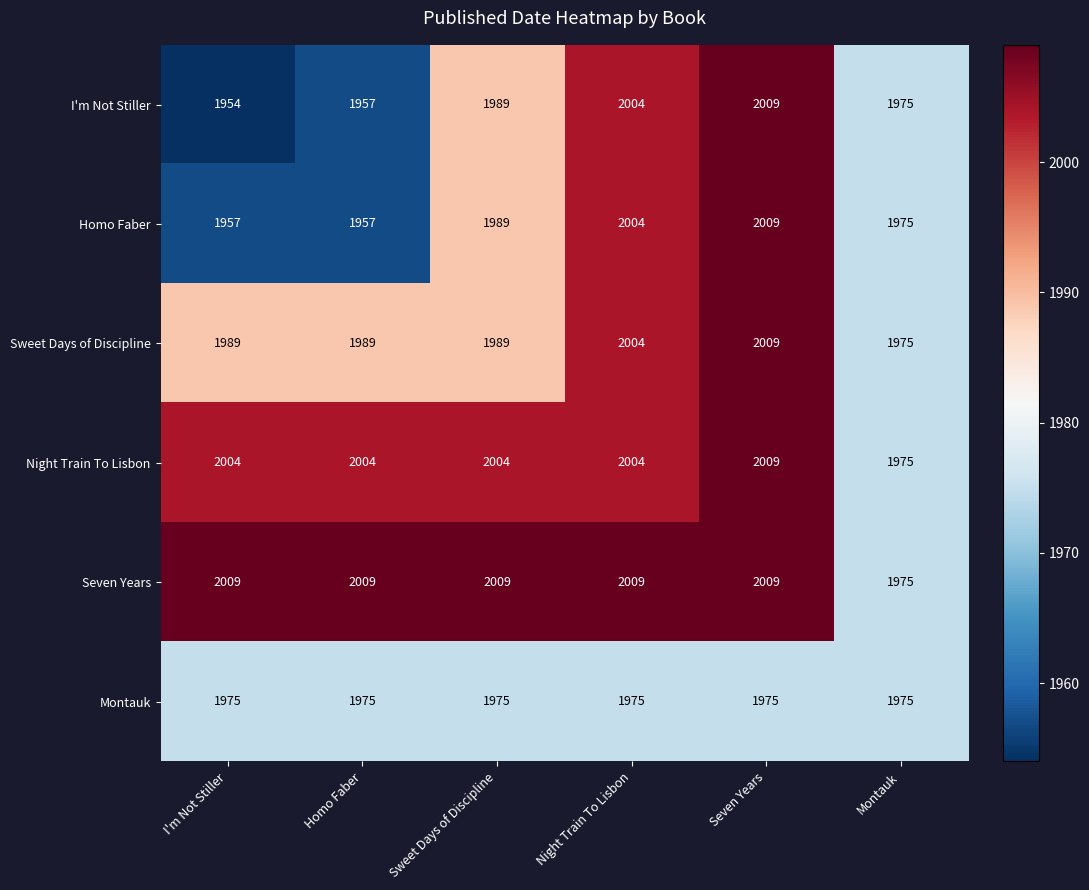

Which series has the largest range (max minus min)?

I'm Not Stiller